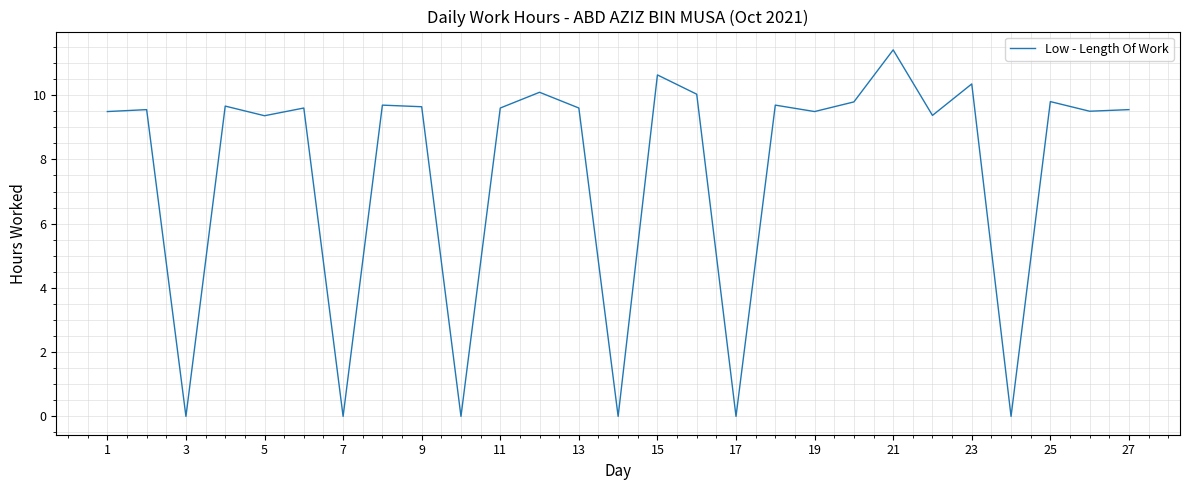

What is the maximum value shown in the chart?

11.4